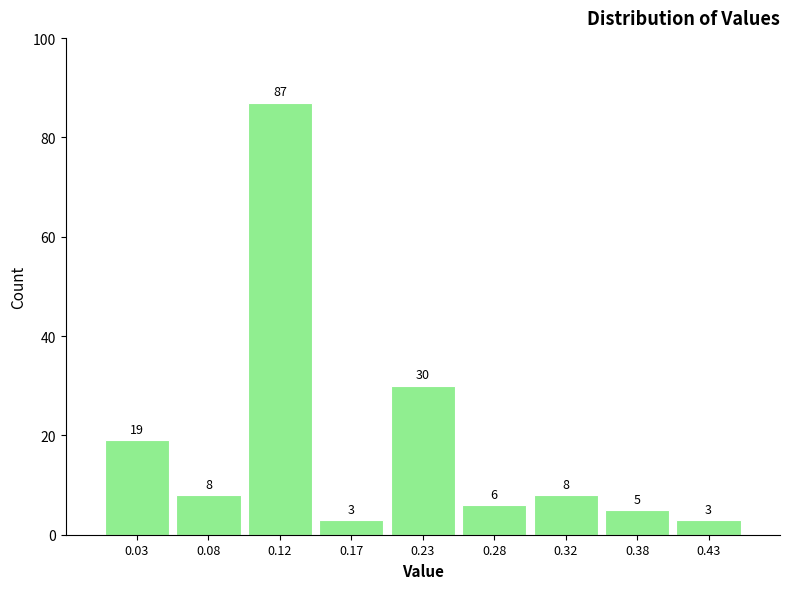

Which range on the x-axis has the tallest bar?

0.10 to 0.15